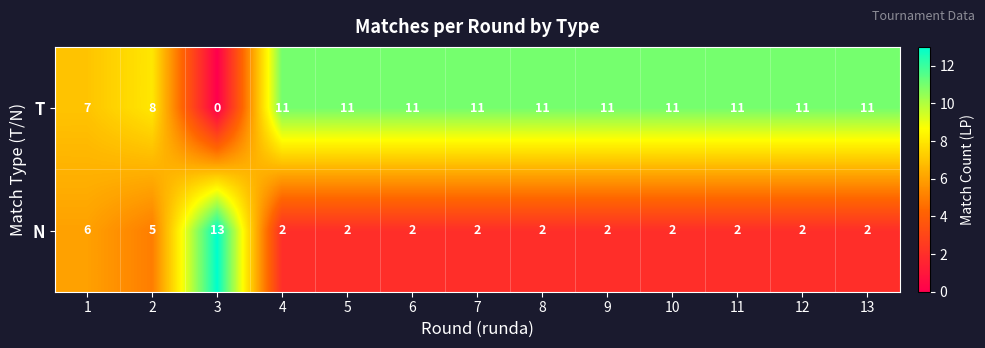

The T series shows 19 at 8. True or false?

False